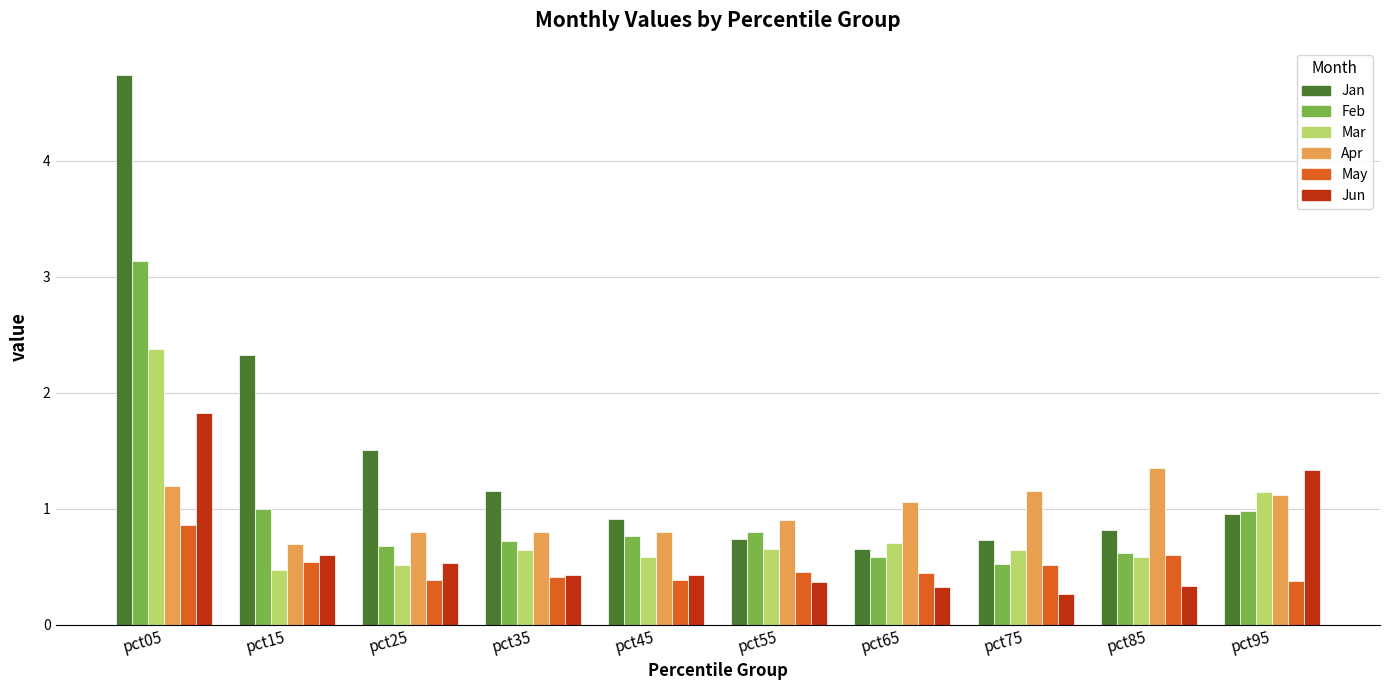

What is the difference between the second highest and second lowest values in the Jun series?

1.0